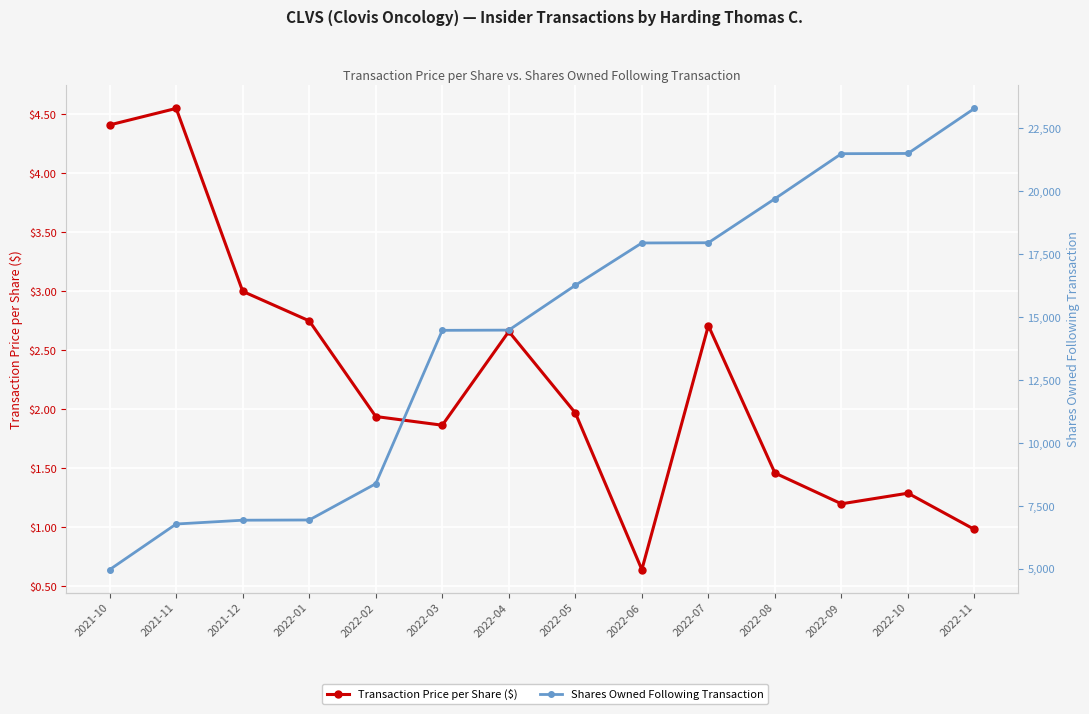

How many lines are shown in the chart?

2